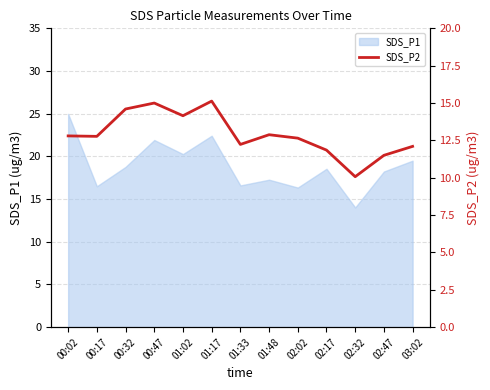

What position from the right is 03:02?

1